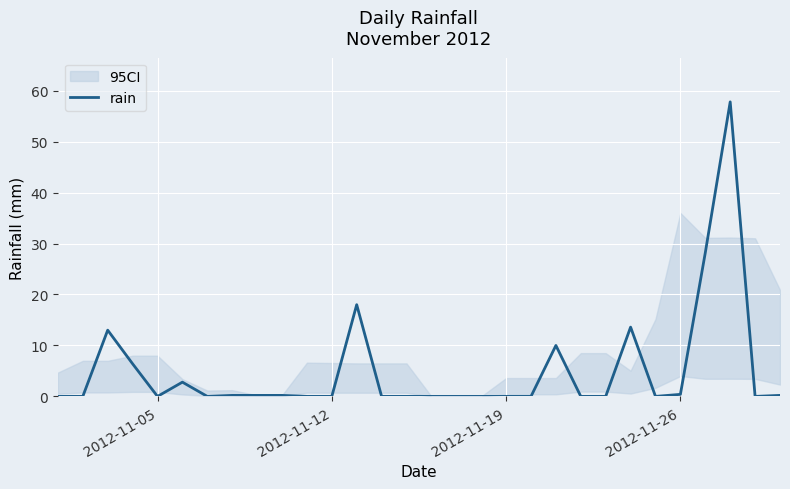

How many interior local peaks (higher than both neighbors) does the data have?

6